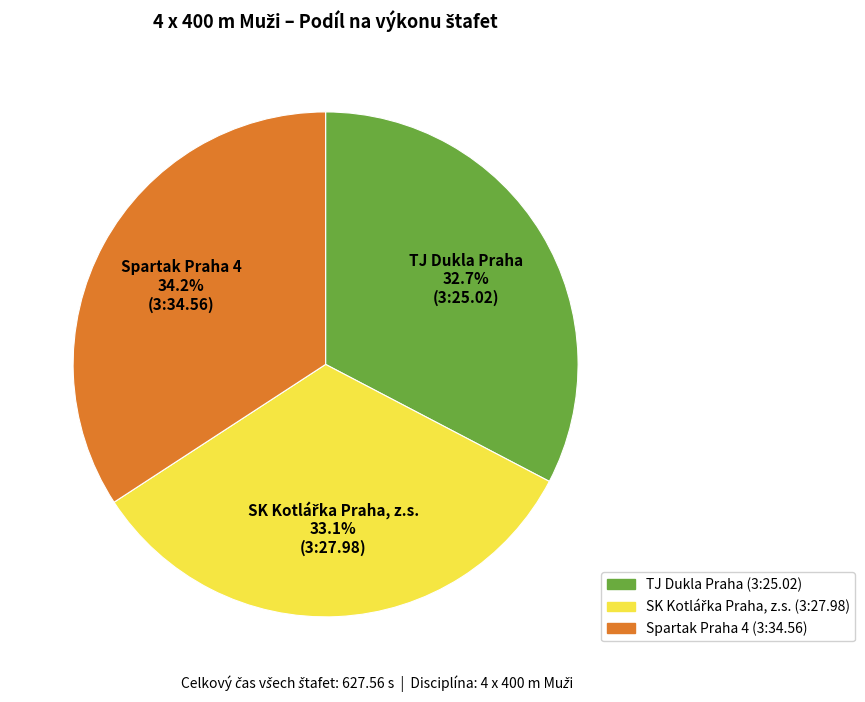

To the nearest percent, what is the combined percentage of TJ Dukla Praha and Spartak Praha 4?

67%